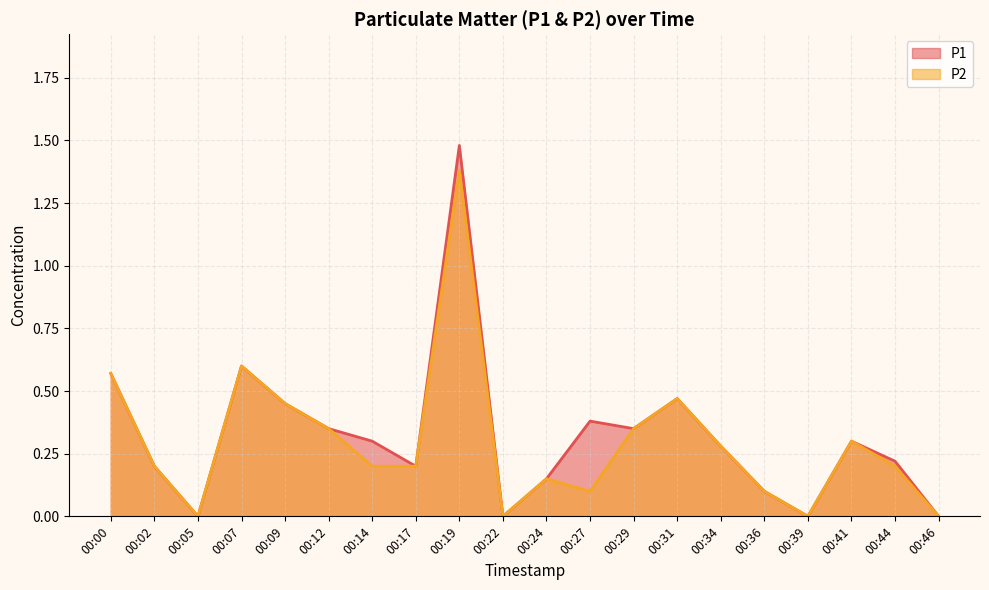

Between 00:02 and 00:05, which series saw the biggest shift?

P1